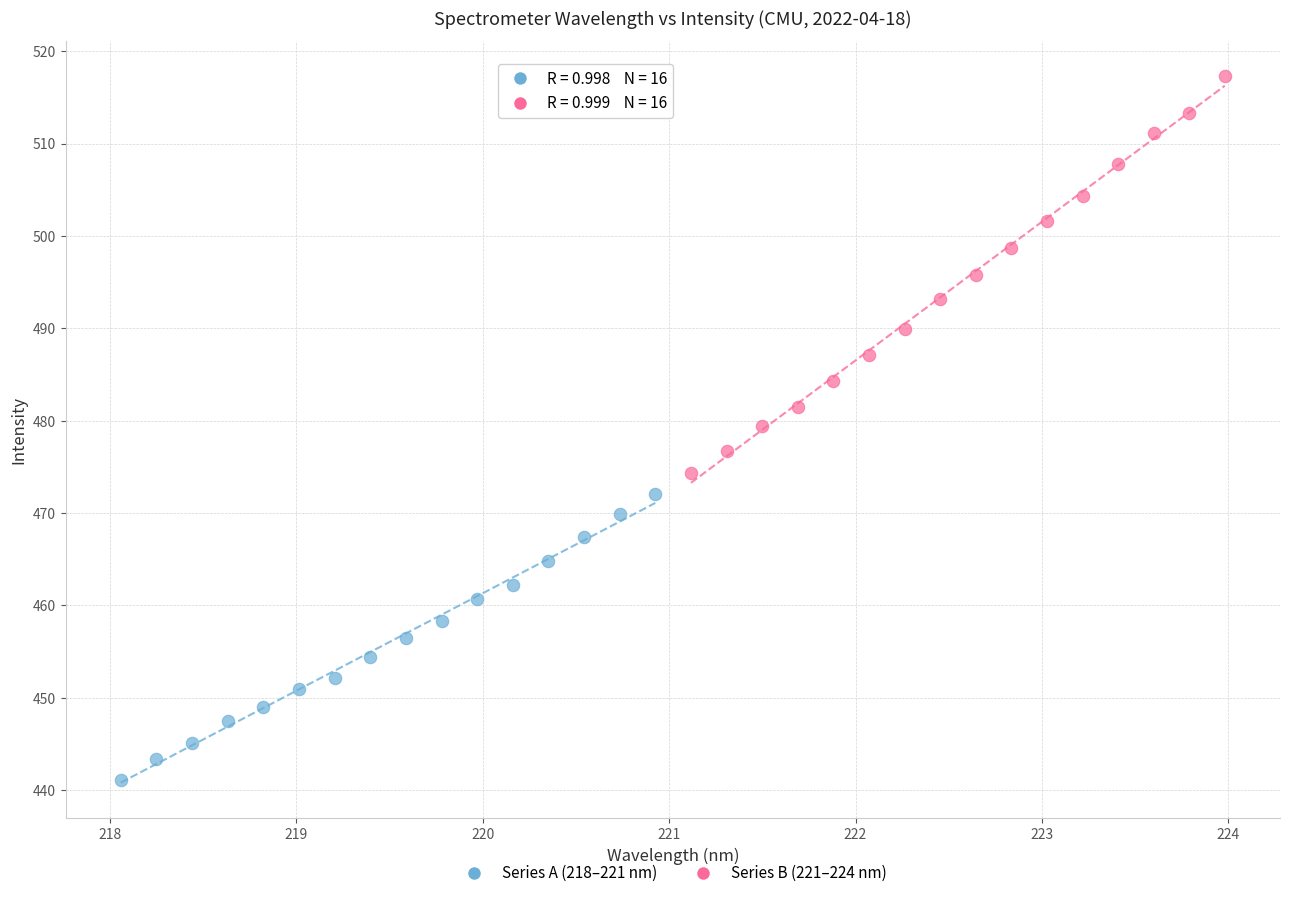

Which series has the widest spread of Y values?

Series B (221–224 nm)